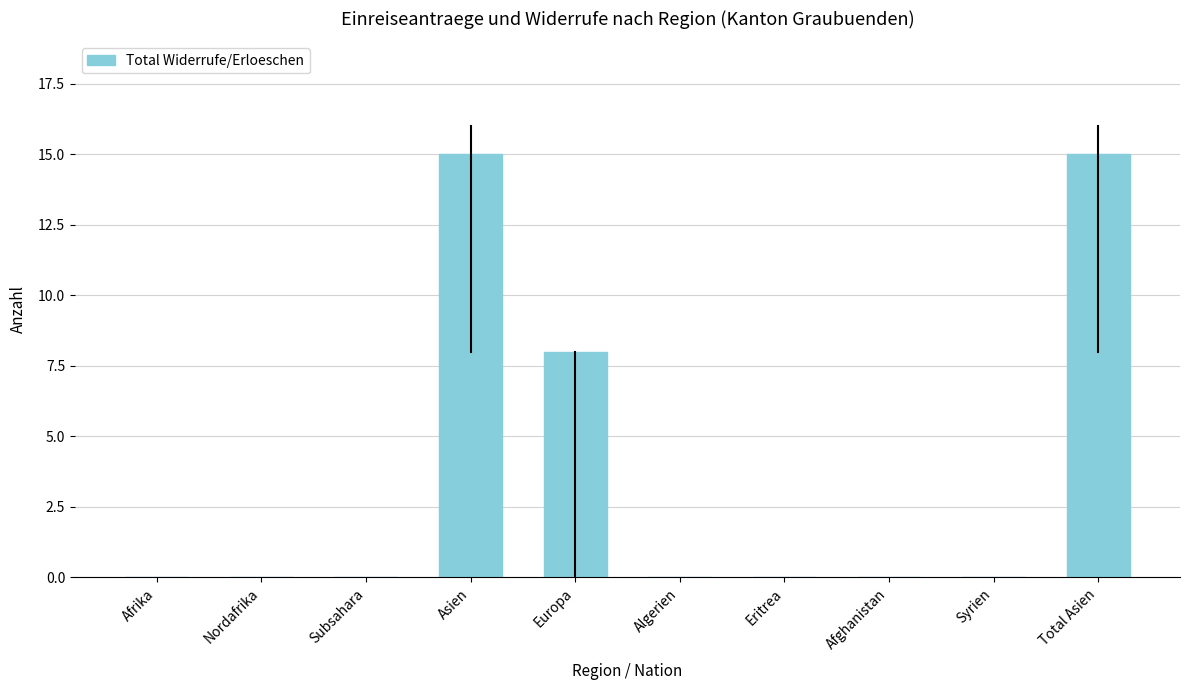

How many series are shown in this chart?

1